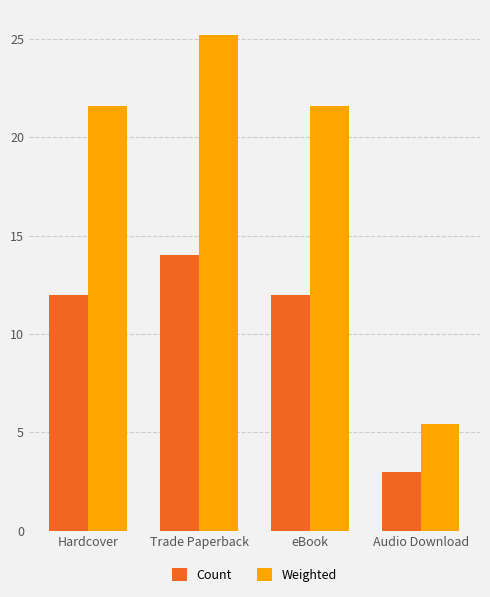

Reading left to right, transcribe all the data shown in this chart.

Count: 12.0	14.0	12.0	3.0
Weighted: 21.6	25.2	21.6	5.4